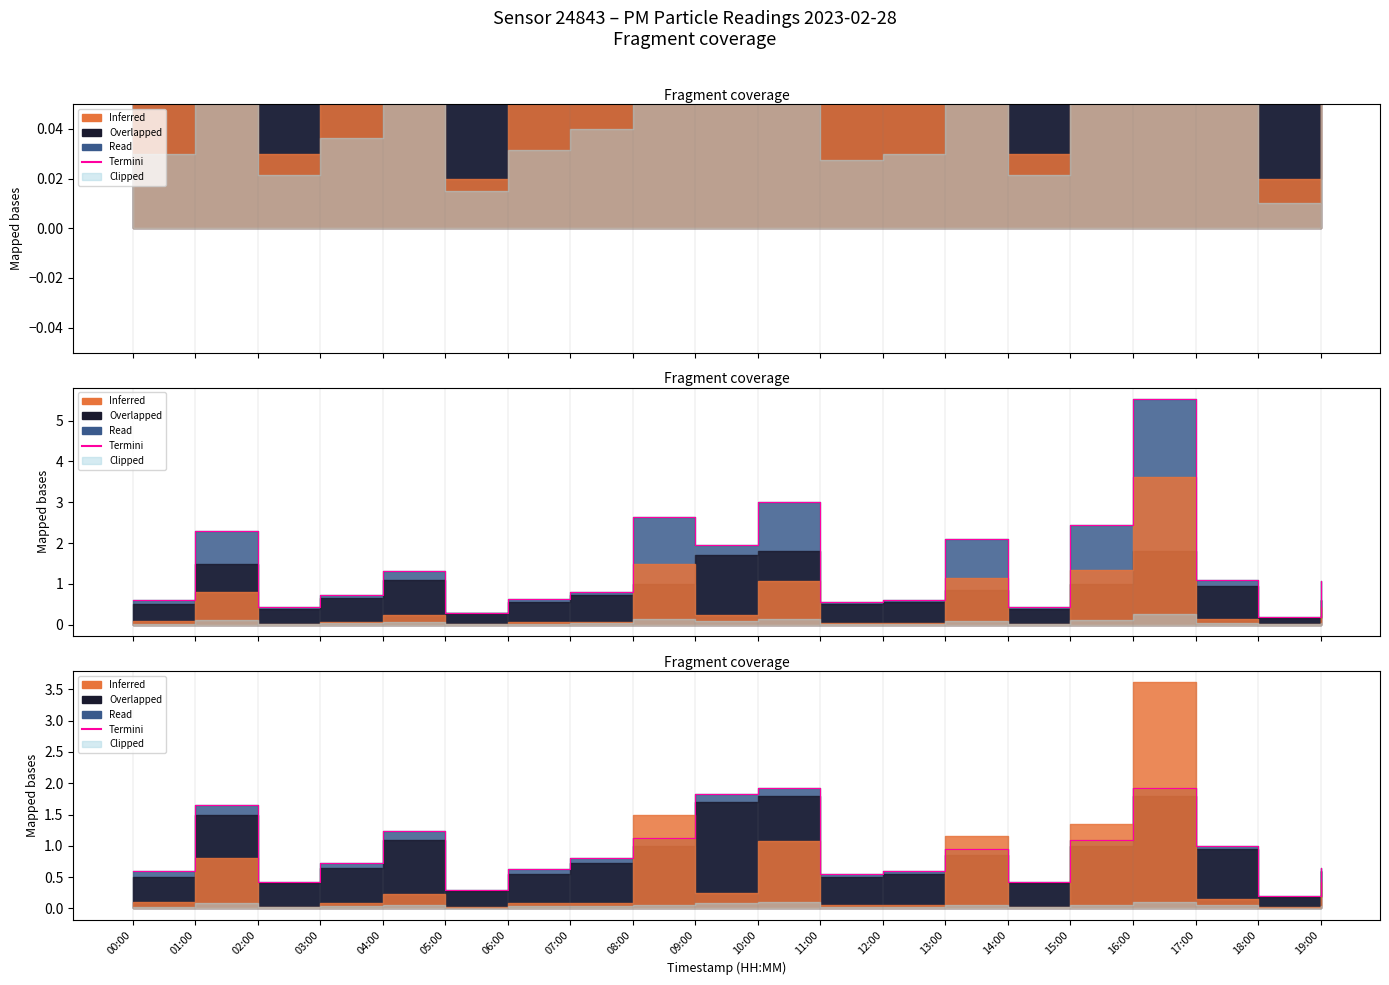

List the labels in order of value, largest first.

10:00, 16:00, 09:00, 01:00, 04:00, 08:00, 15:00, 17:00, 13:00, 07:00, 03:00, 19:00, 06:00, 00:00, 12:00, 11:00, 02:00, 14:00, 05:00, 18:00